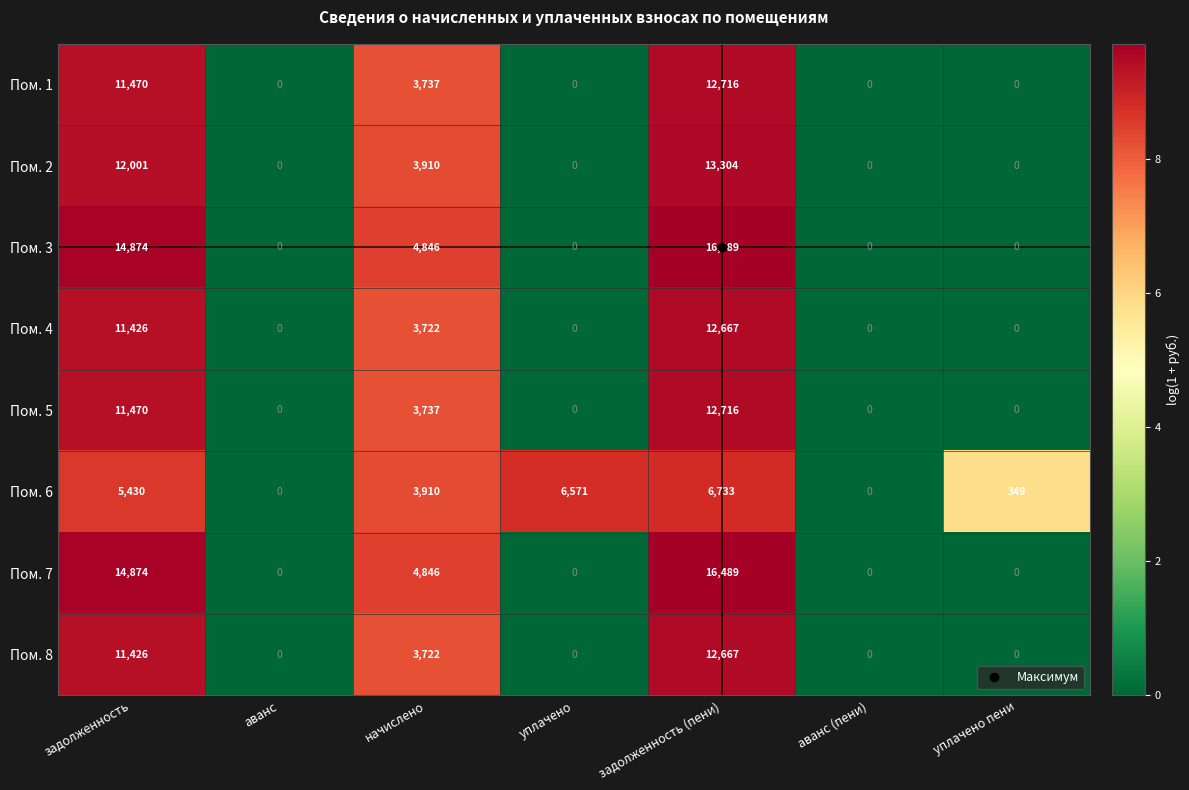

What is the difference between the maximum and minimum values in the Пом. 8 series?

12667